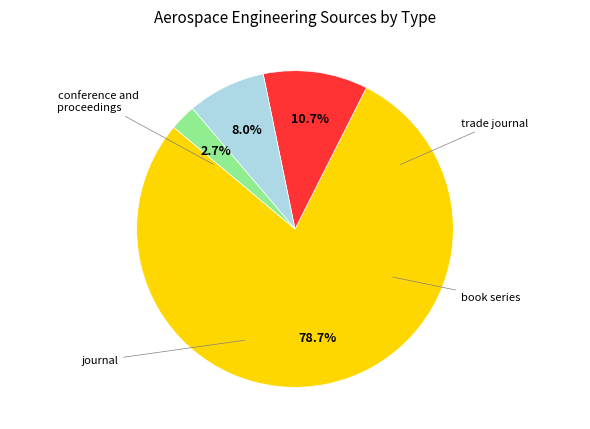

Is it true that conference and proceedings is 11% of the pie?

True